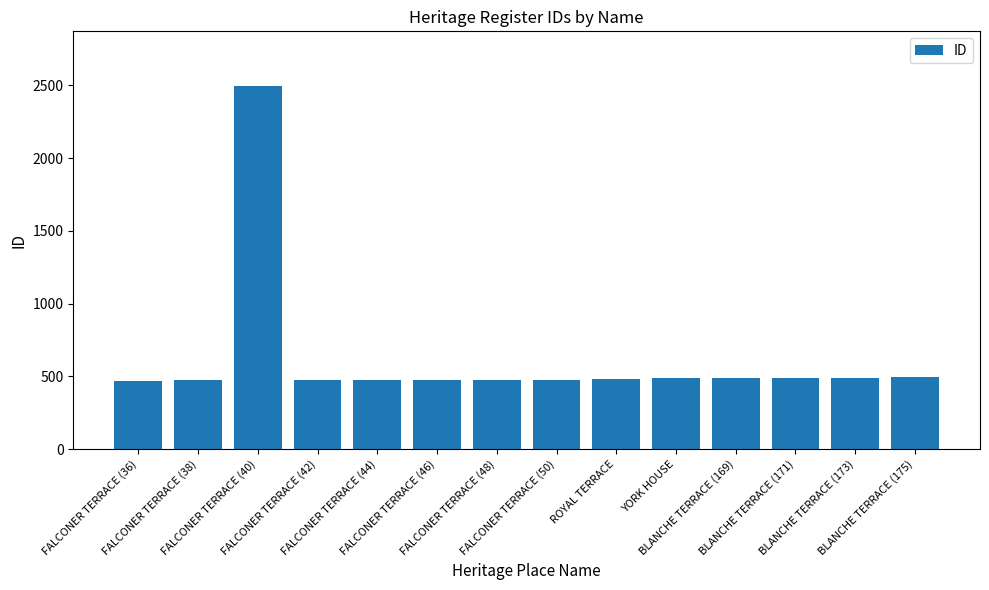

What is the difference between the second highest and second lowest values?

20